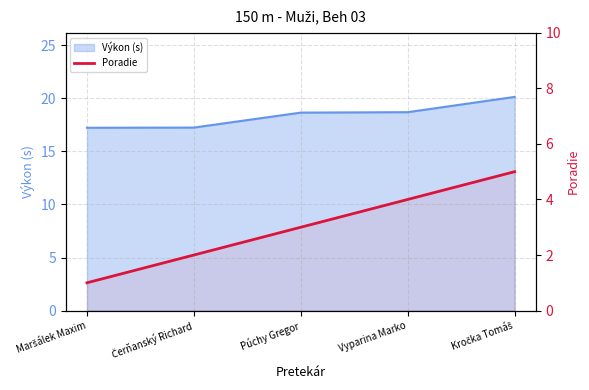

What is the label of the 4th point from the left?

Vyparina Marko